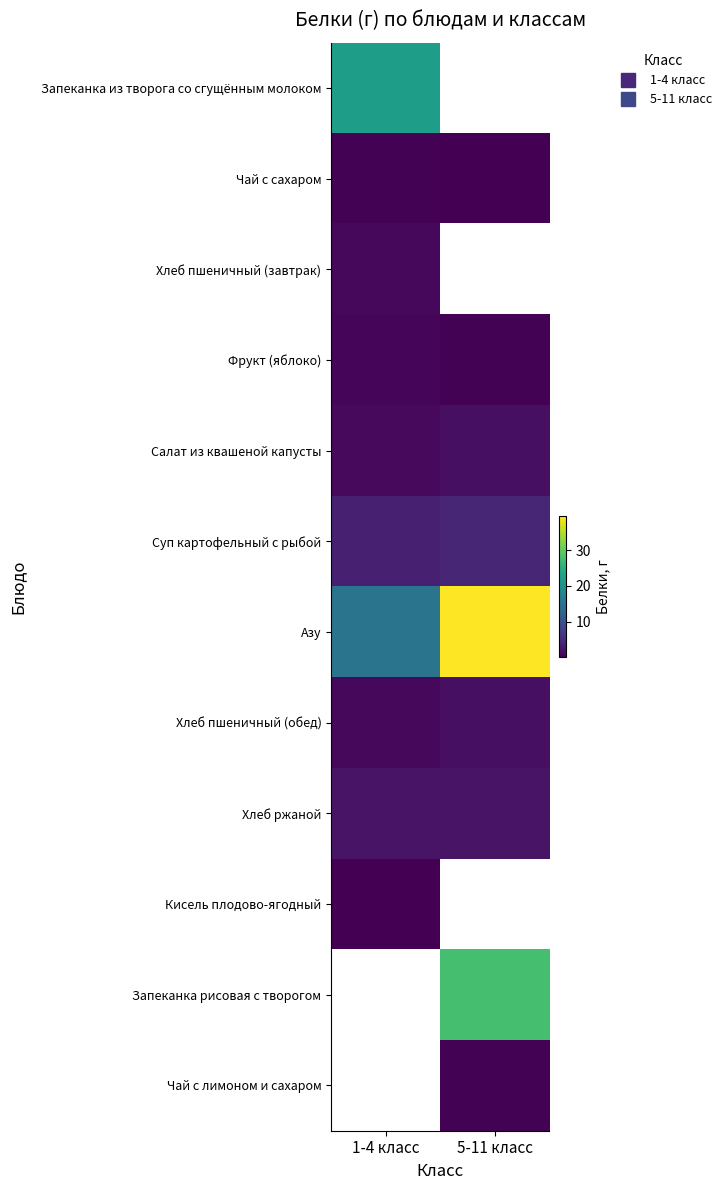

What is the spread (max minus min) of values at 1-4 класс?

22.0